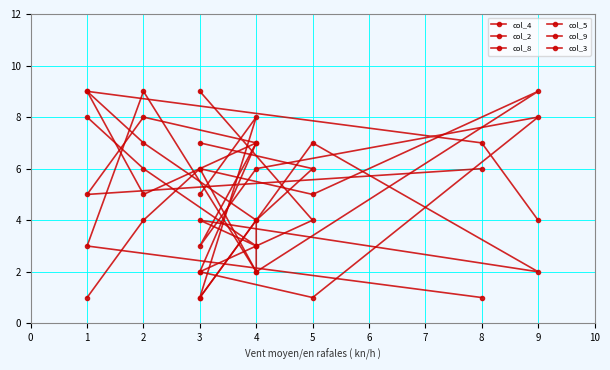

Which series has the largest range (max minus min)?

col_4